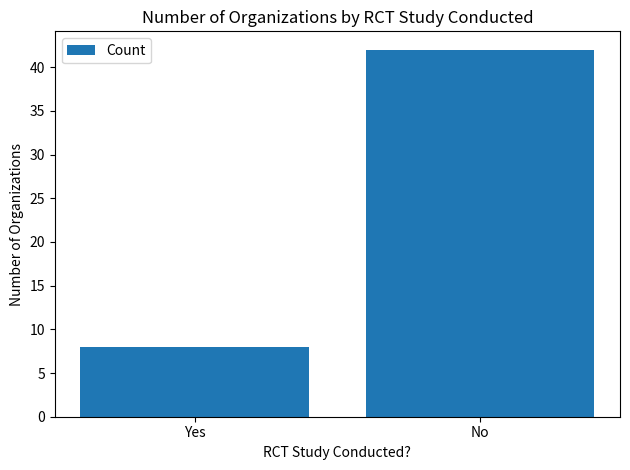

What is the minimum value shown in the chart?

8